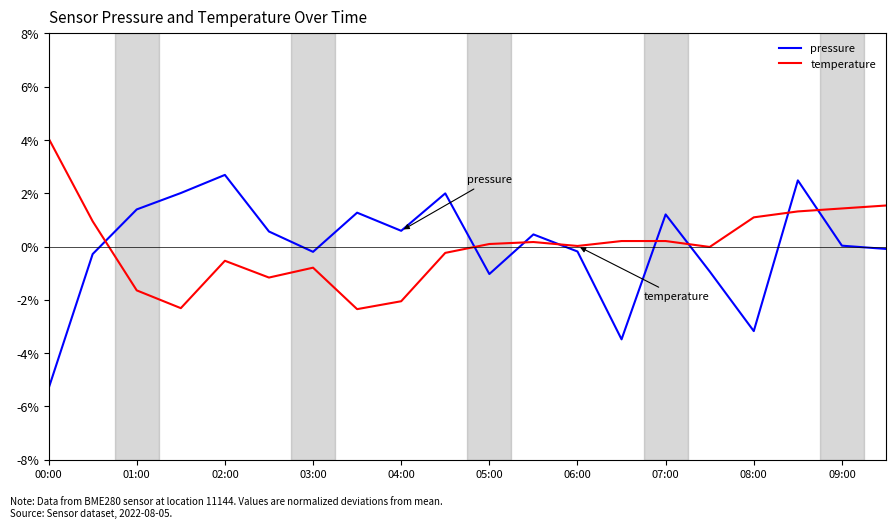

How many lines are shown in the chart?

2